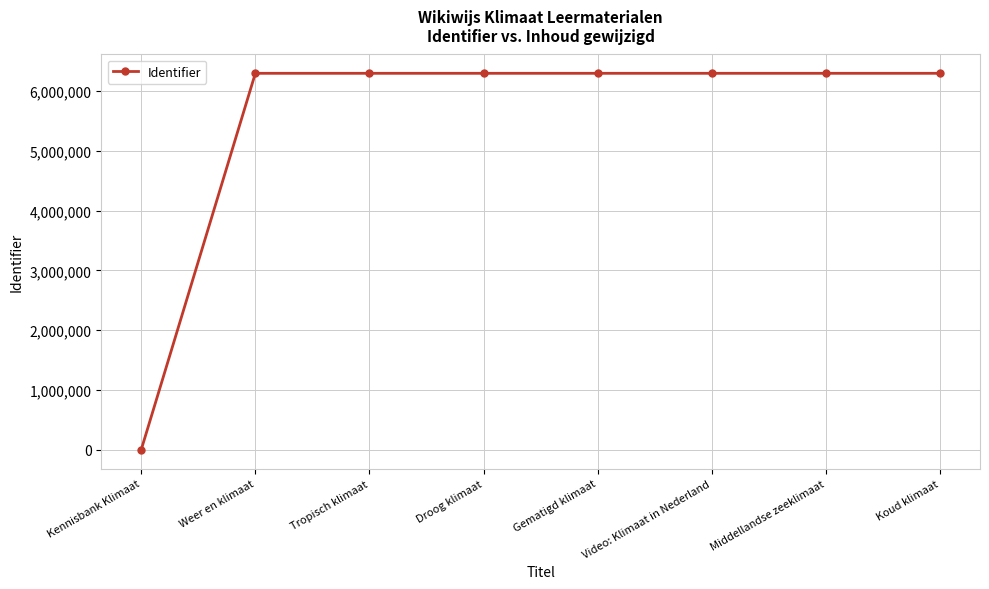

What is the difference between the maximum and minimum values?

6297244